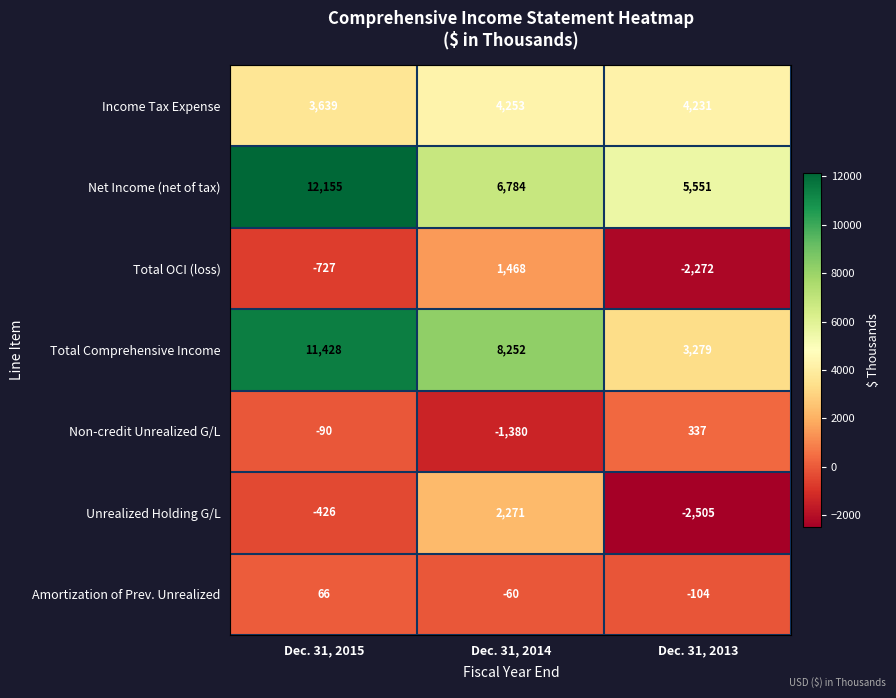

True or false: Unrealized Holding G/L has a value of -678 at Dec. 31, 2015.

False